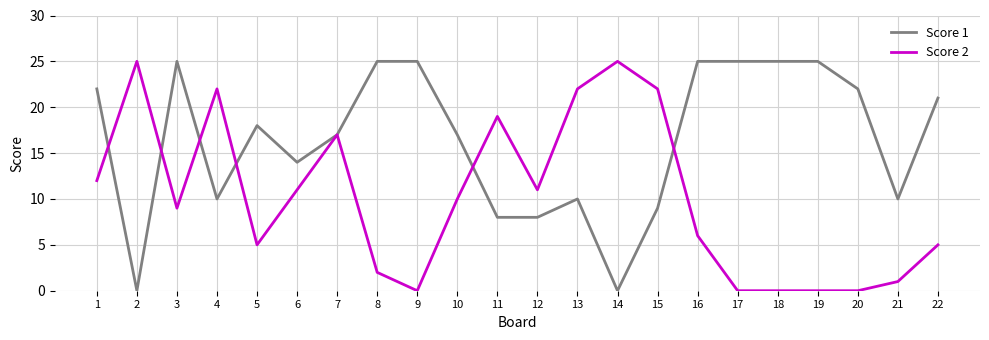

Reading left to right, list all the values displayed in this chart.

Score 1: 1=22	2=0	3=25	4=10	5=18	6=14	7=17	8=25	9=25	10=17	11=8	12=8	13=10	14=0	15=9	16=25	17=25	18=25	19=25	20=22	21=10	22=21
Score 2: 1=12	2=25	3=9	4=22	5=5	6=11	7=17	8=2	9=0	10=10	11=19	12=11	13=22	14=25	15=22	16=6	17=0	18=0	19=0	20=0	21=1	22=5